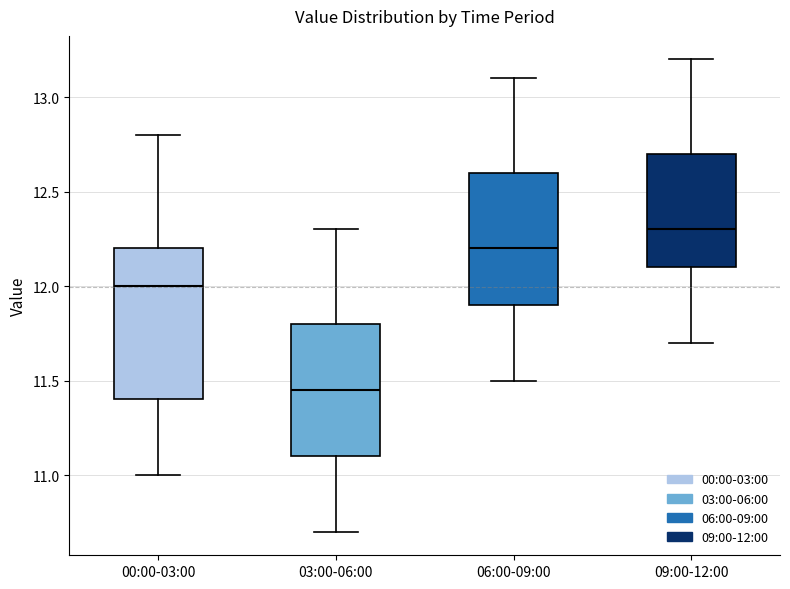

Which box's median line is the highest?

09:00-12:00